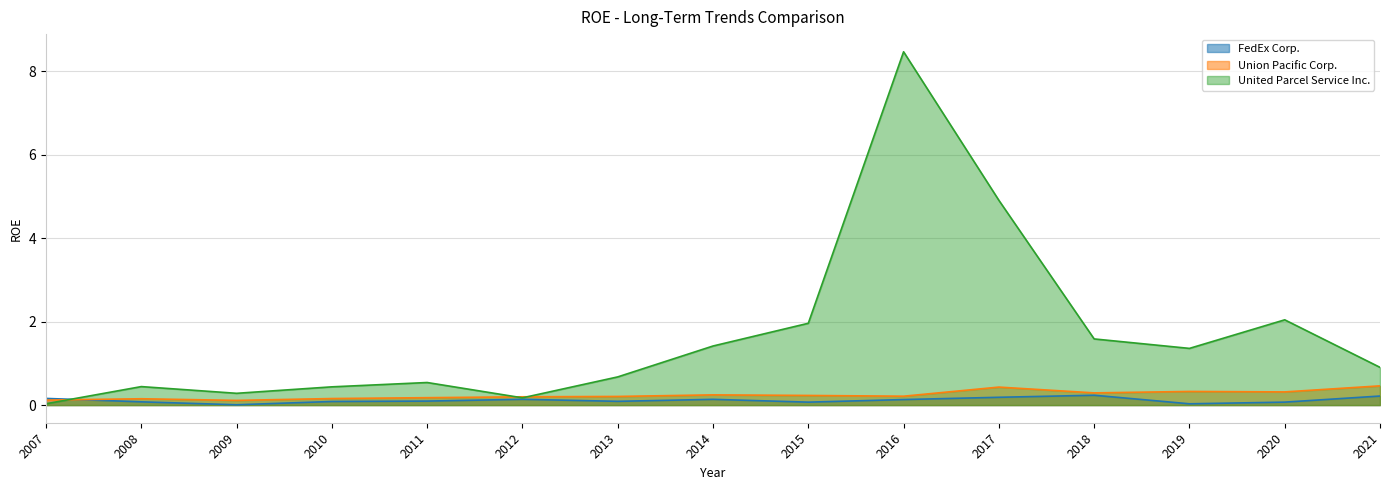

How many intersections are there between FedEx Corp. and United Parcel Service Inc.?

1